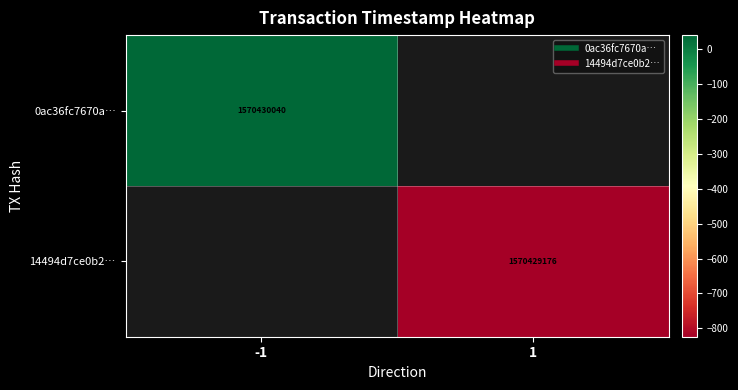

Where is 0ac36fc7670a… nearest to the value 785215020?

-1